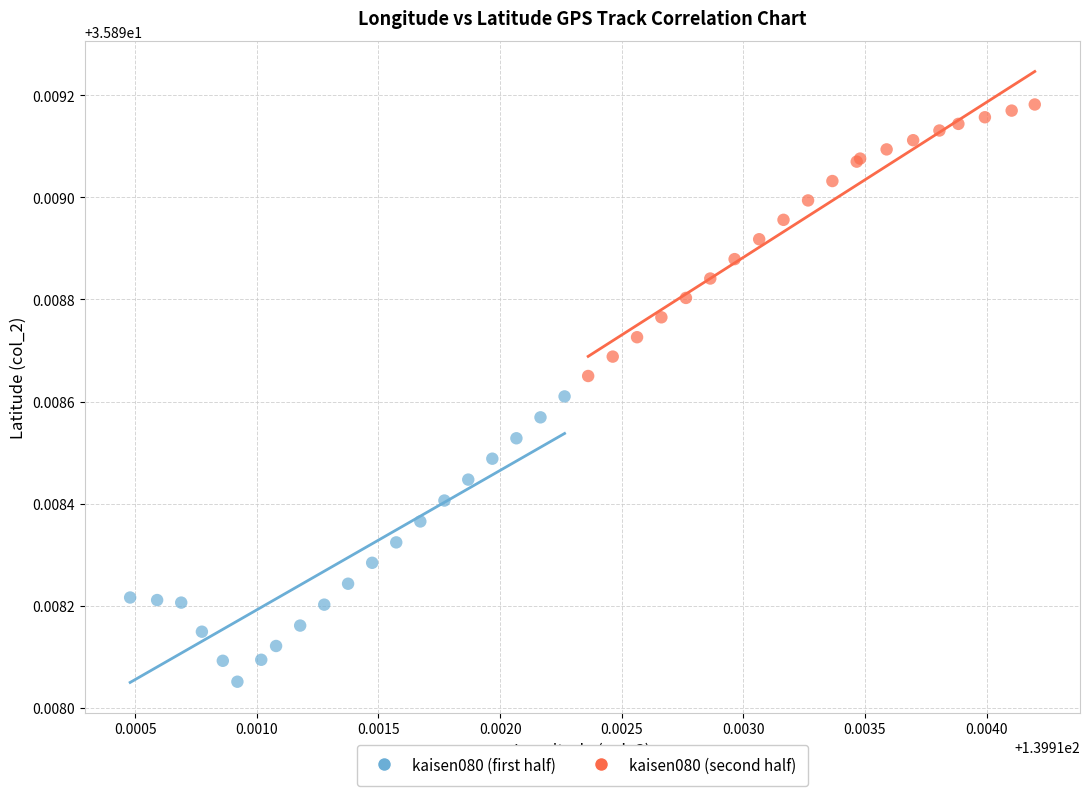

Which series contains the highest Y value?

kaisen080 (second half)